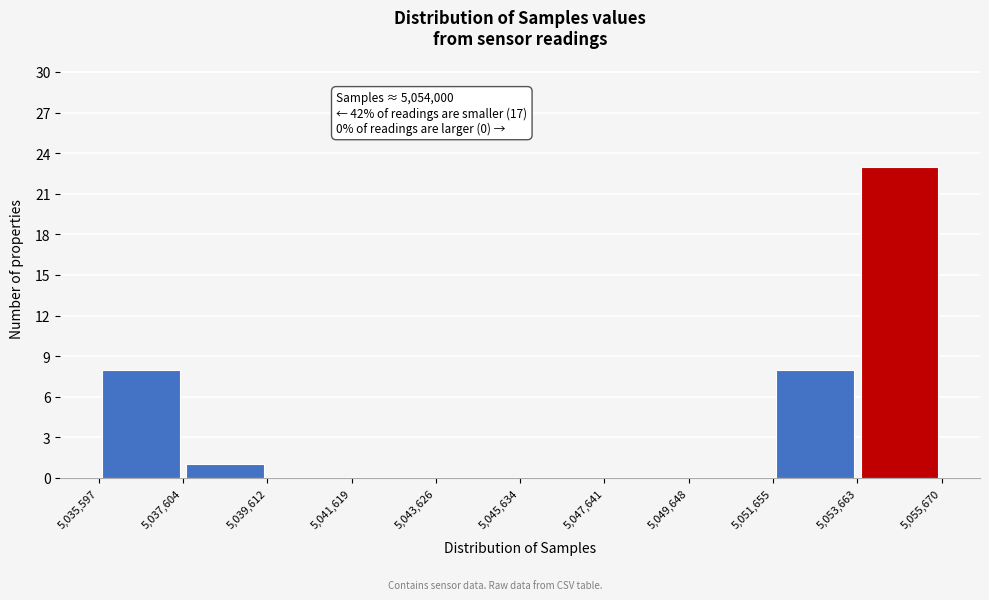

Which range on the x-axis has the tallest bar?

5,053,663 to 5,055,670